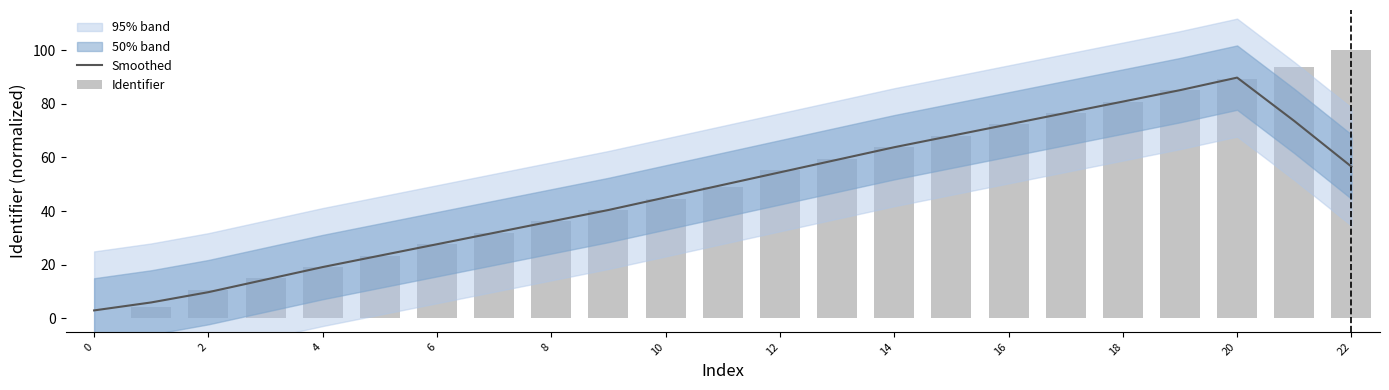

Are the bars grouped side by side (vs. stacked)?

Yes